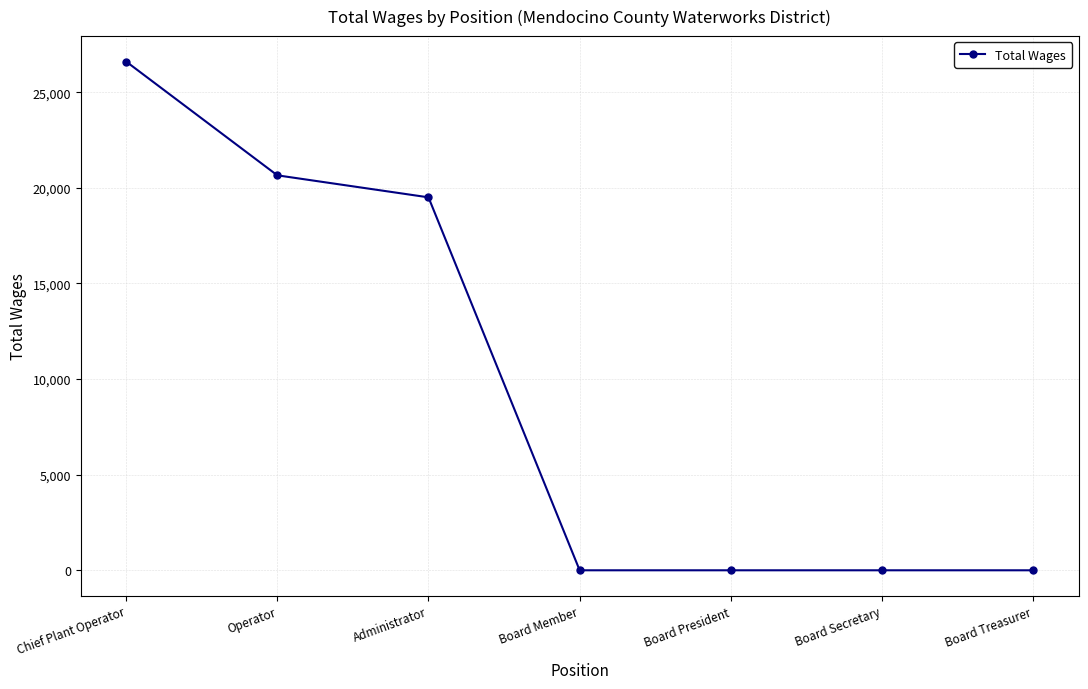

Reading left to right, transcribe all the data shown in this chart.

Chief Plant Operator=26600	Operator=20651	Administrator=19500	Board Member=0	Board President=0	Board Secretary=0	Board Treasurer=0